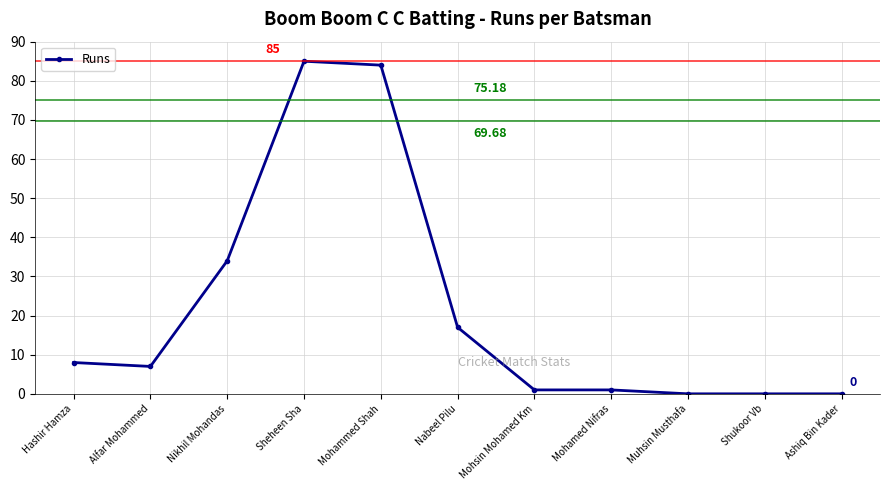

What is the sum of the values at Ashiq Bin Kader and Mohamed Nifras?

1